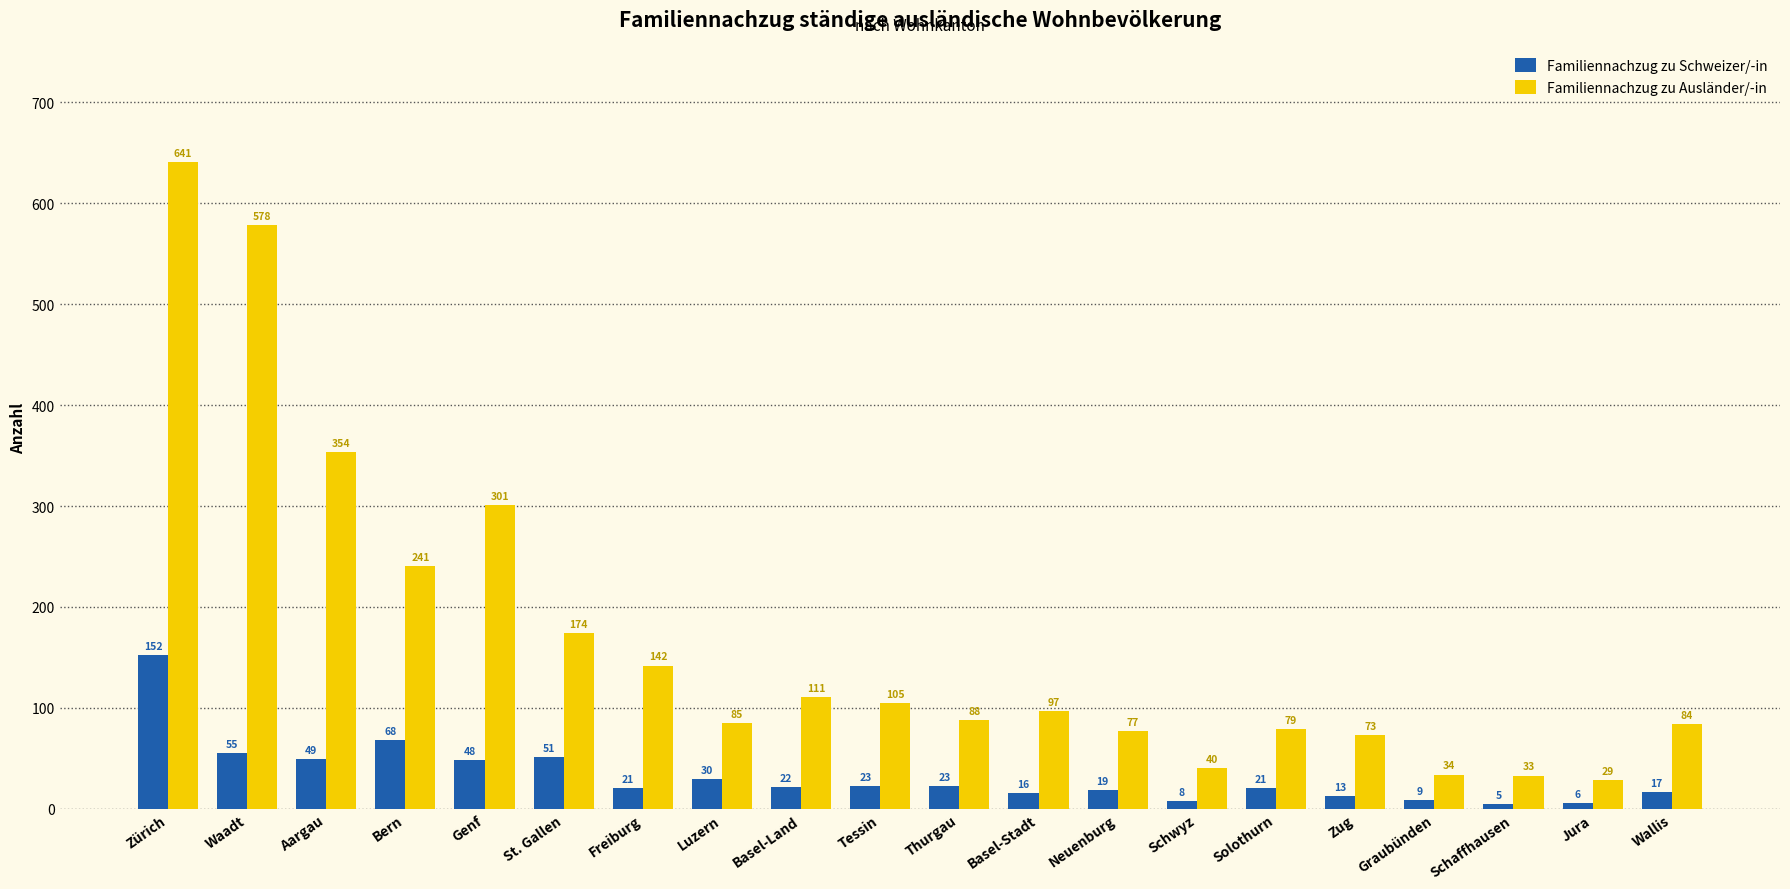

What is the difference between the Familiennachzug zu Ausländer/-in values at Graubünden and Thurgau?

54